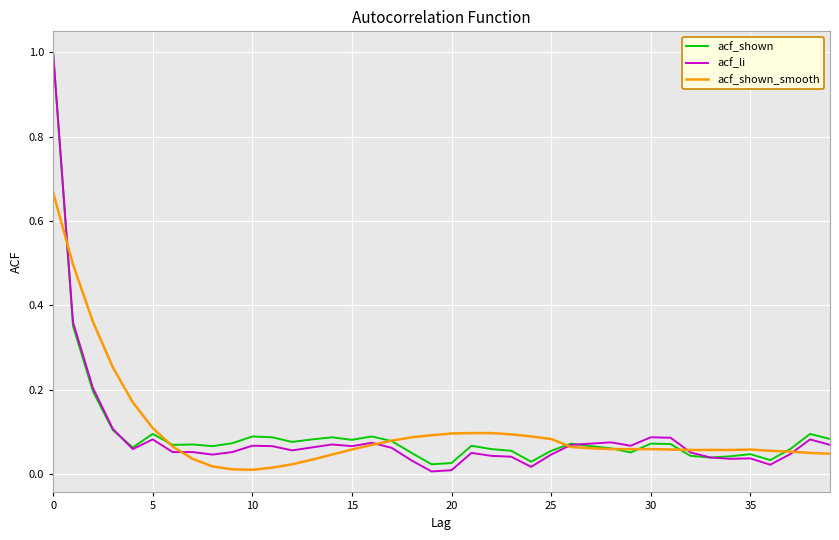

Which series has the largest range (max minus min)?

acf_li